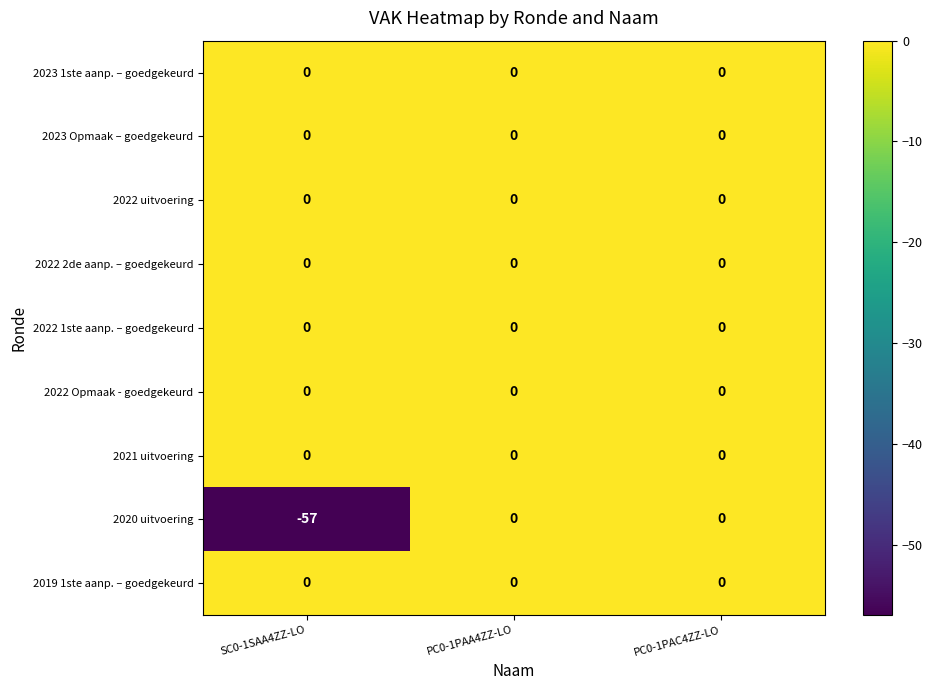

The value of 2021 uitvoering at SC0-1SAA4ZZ-LO is 0. True or false?

True